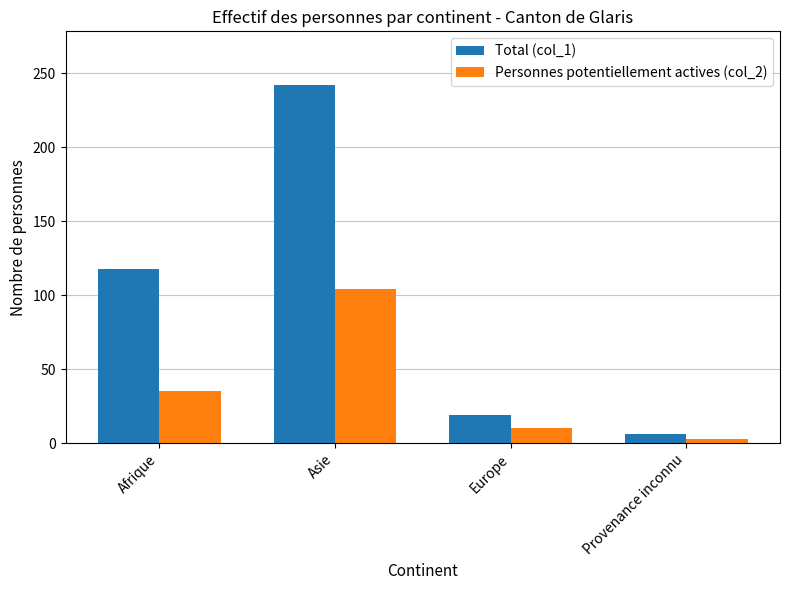

Which category has the highest value in the Personnes potentiellement actives (col_2) series?

Asie